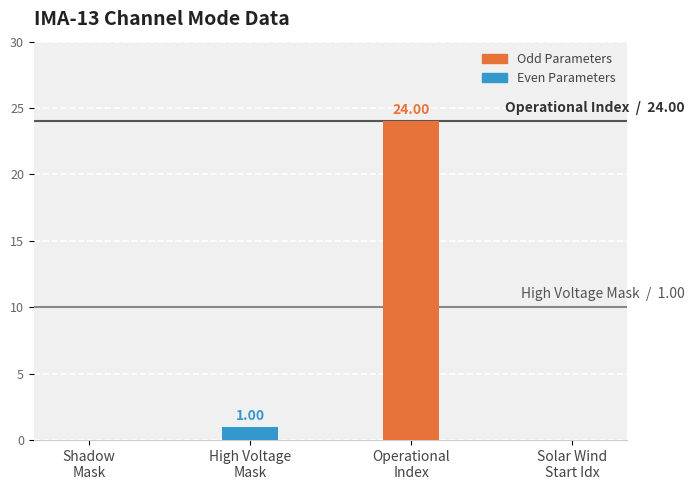

What is the maximum value shown in the chart?

24